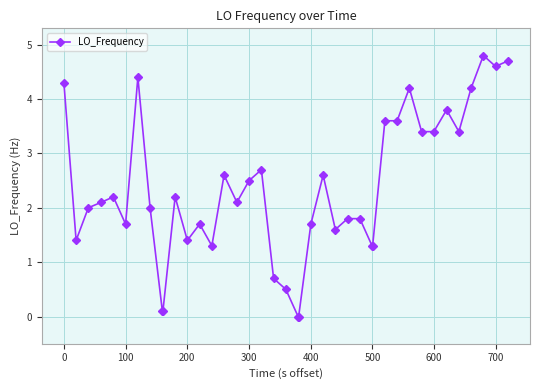

True or false: there are more than 0 points higher than both neighbors.

True